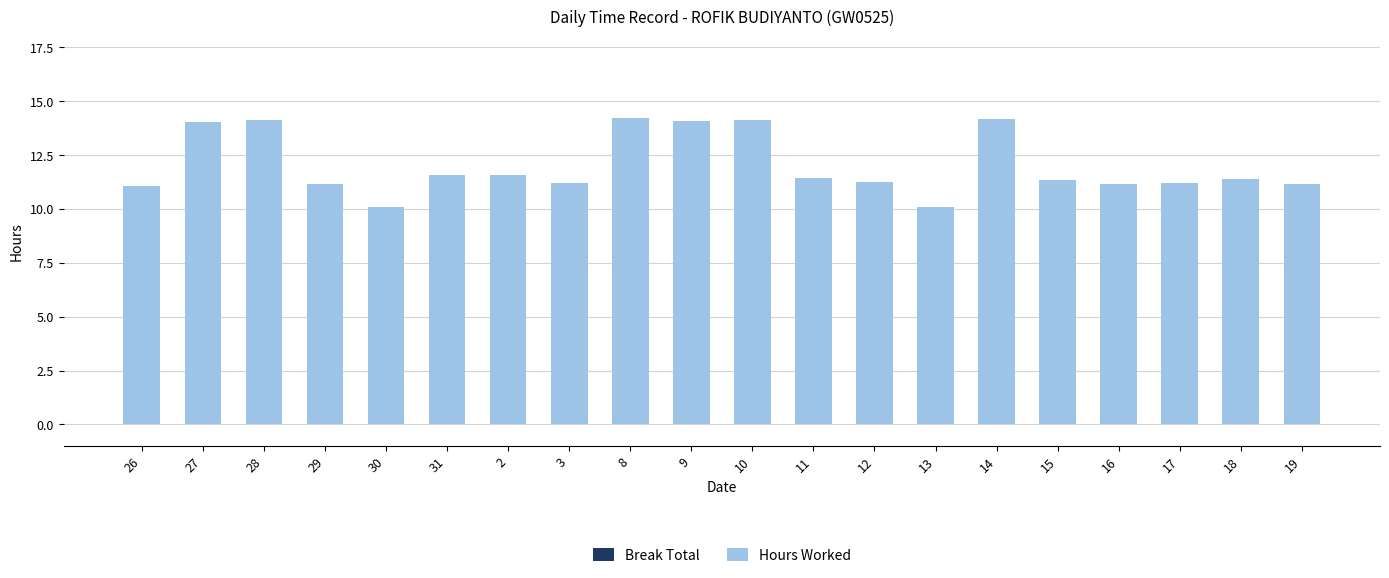

What is the greatest value displayed?

14.2